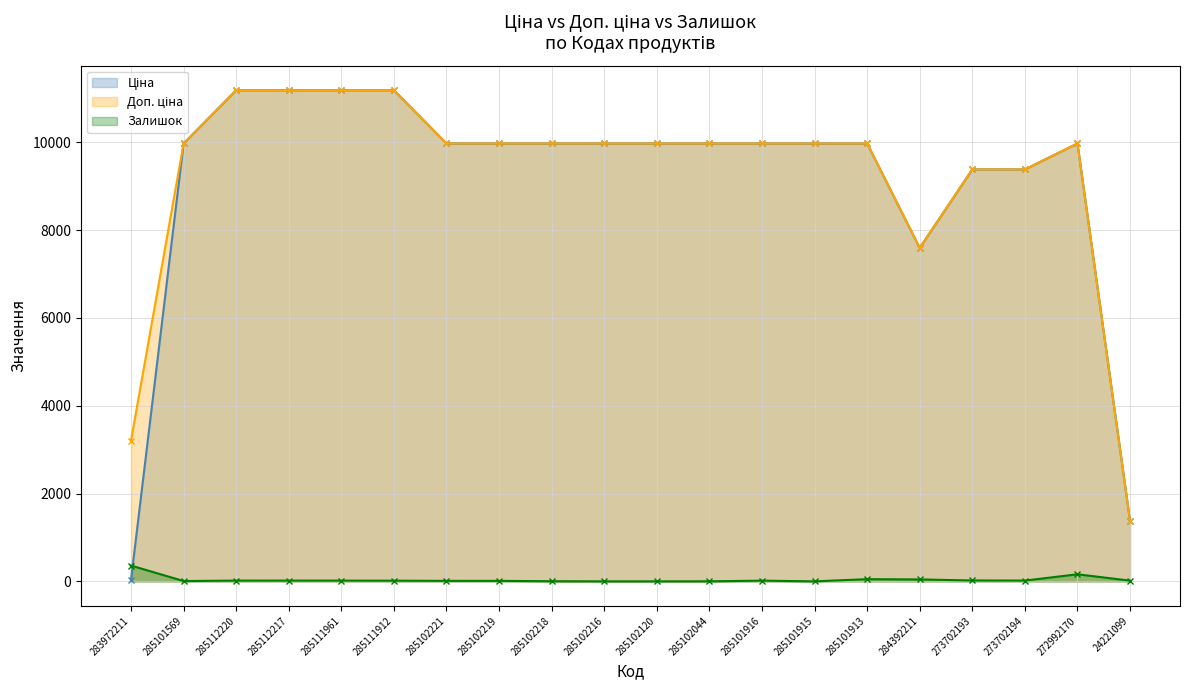

Where is Доп. ціна nearest to the value 6281?

284392211